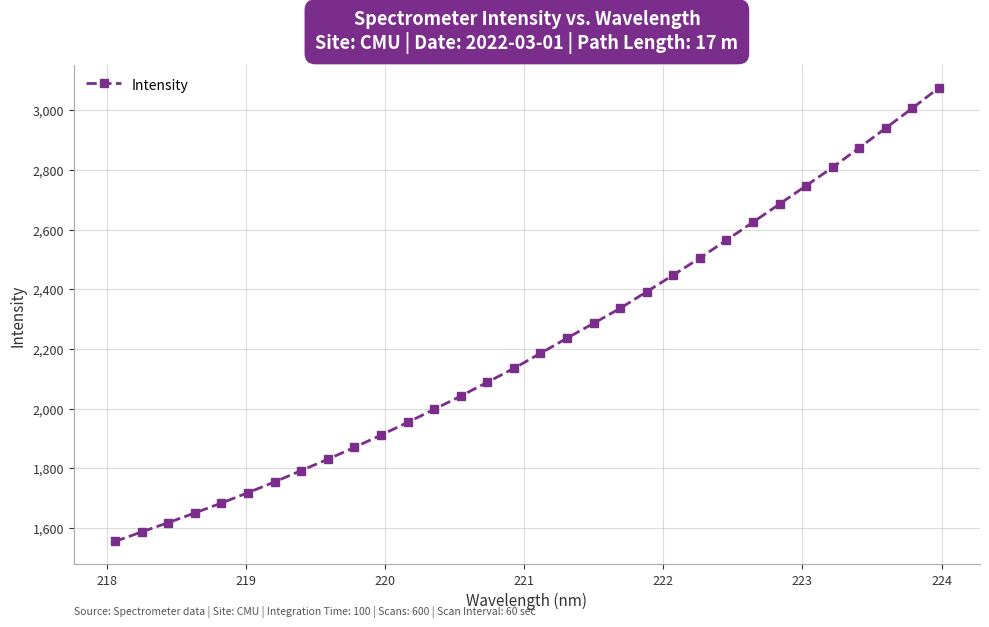

What is the maximum value shown in the chart?

3074.8